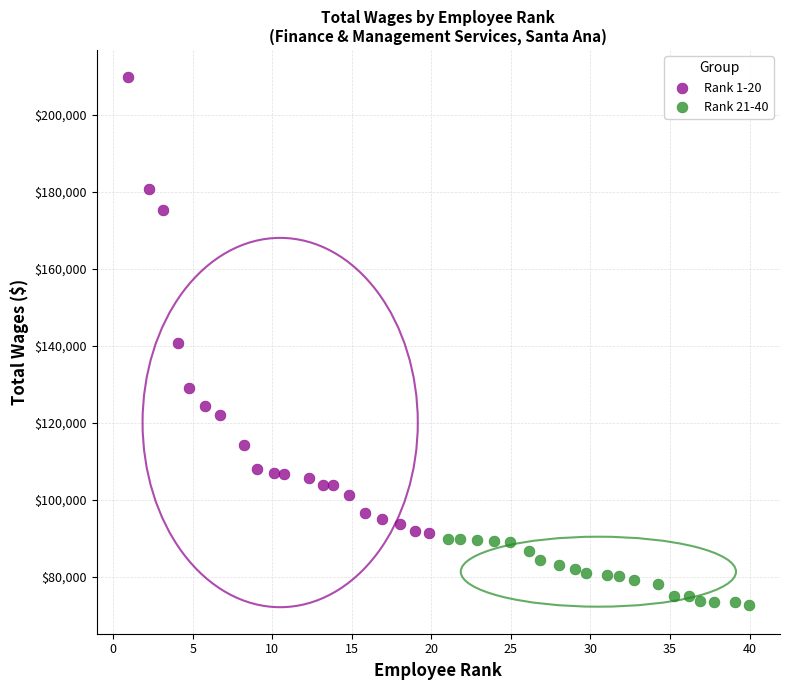

What are all the series names shown in the legend?

Rank 1-20, Rank 21-40